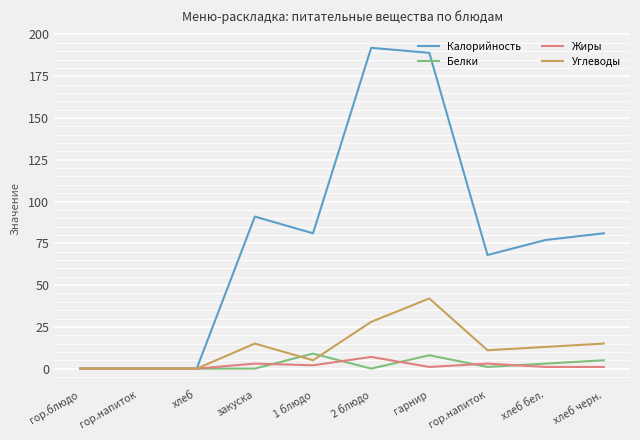

The Углеводы series shows -29 at гор.блюдо. True or false?

False